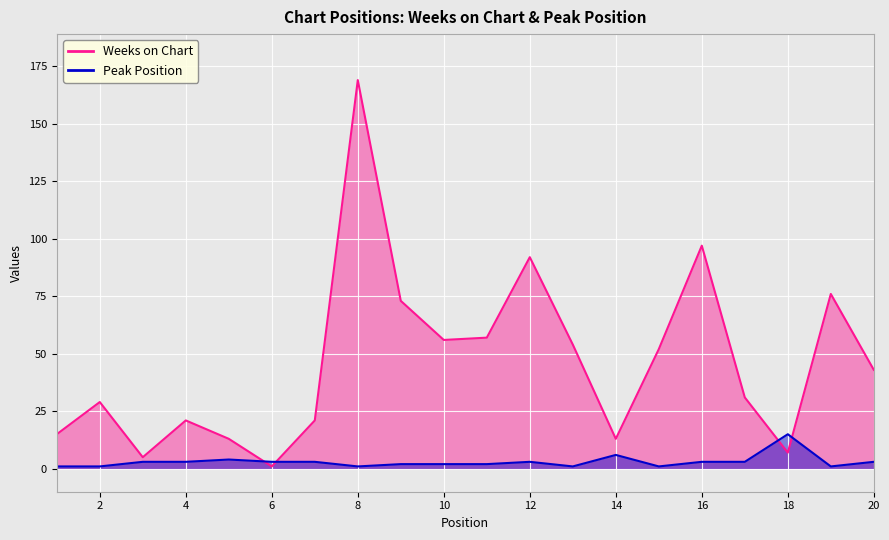

At which label does Weeks on Chart first exceed 43?

8